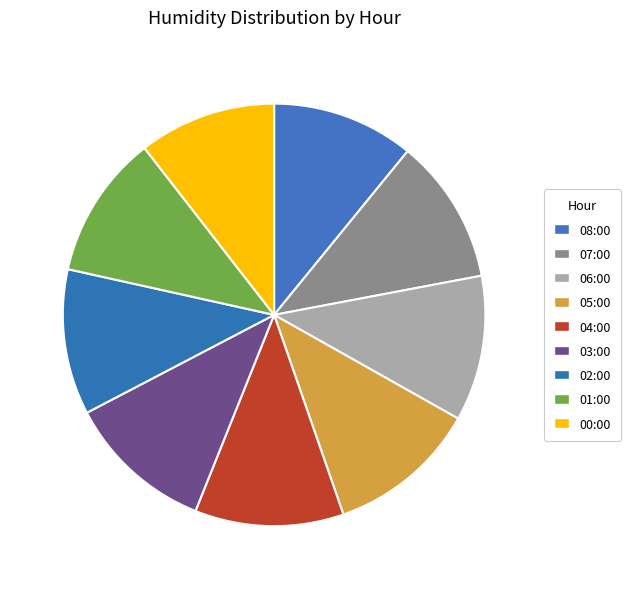

Which category has the smallest portion of the pie?

00:00